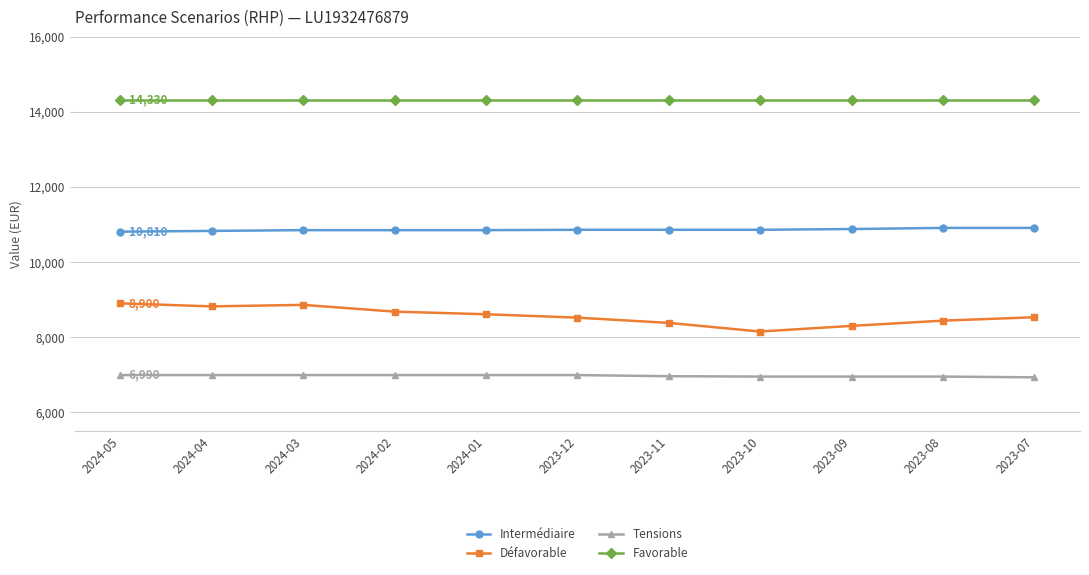

Is it true that Favorable equals 5492 at 2023-10?

False